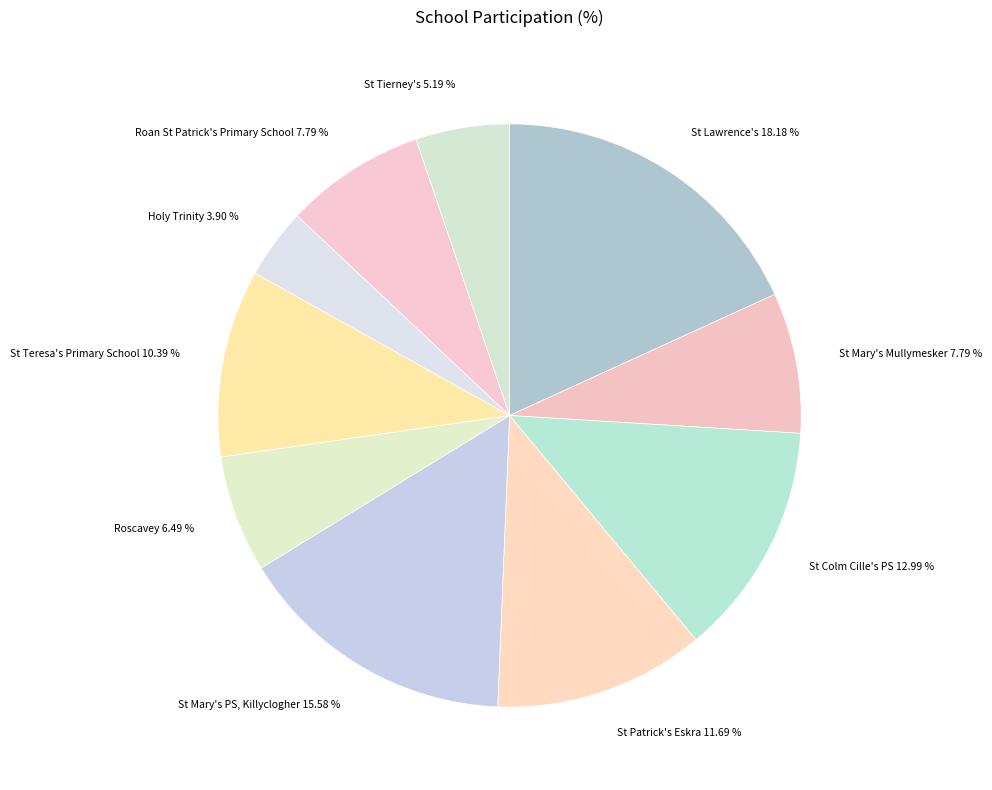

How many segments does this pie chart have?

10